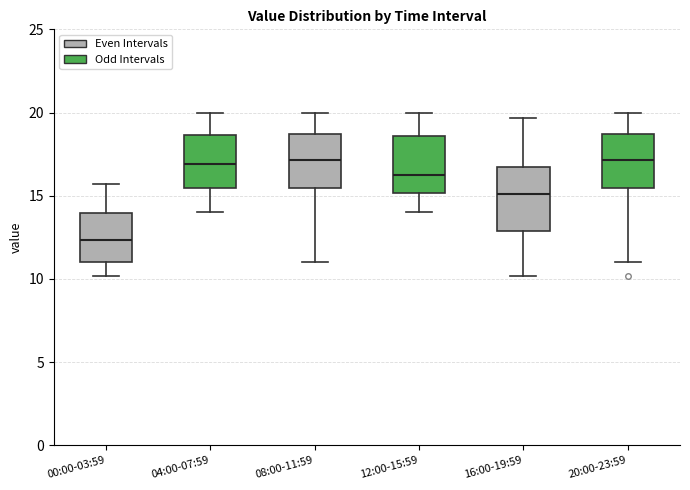

Where does the lower whisker of the box for 00:00-03:59 end on the y-axis? The values are not printed on the chart, so give them approximately, as read against the axis.

10.0